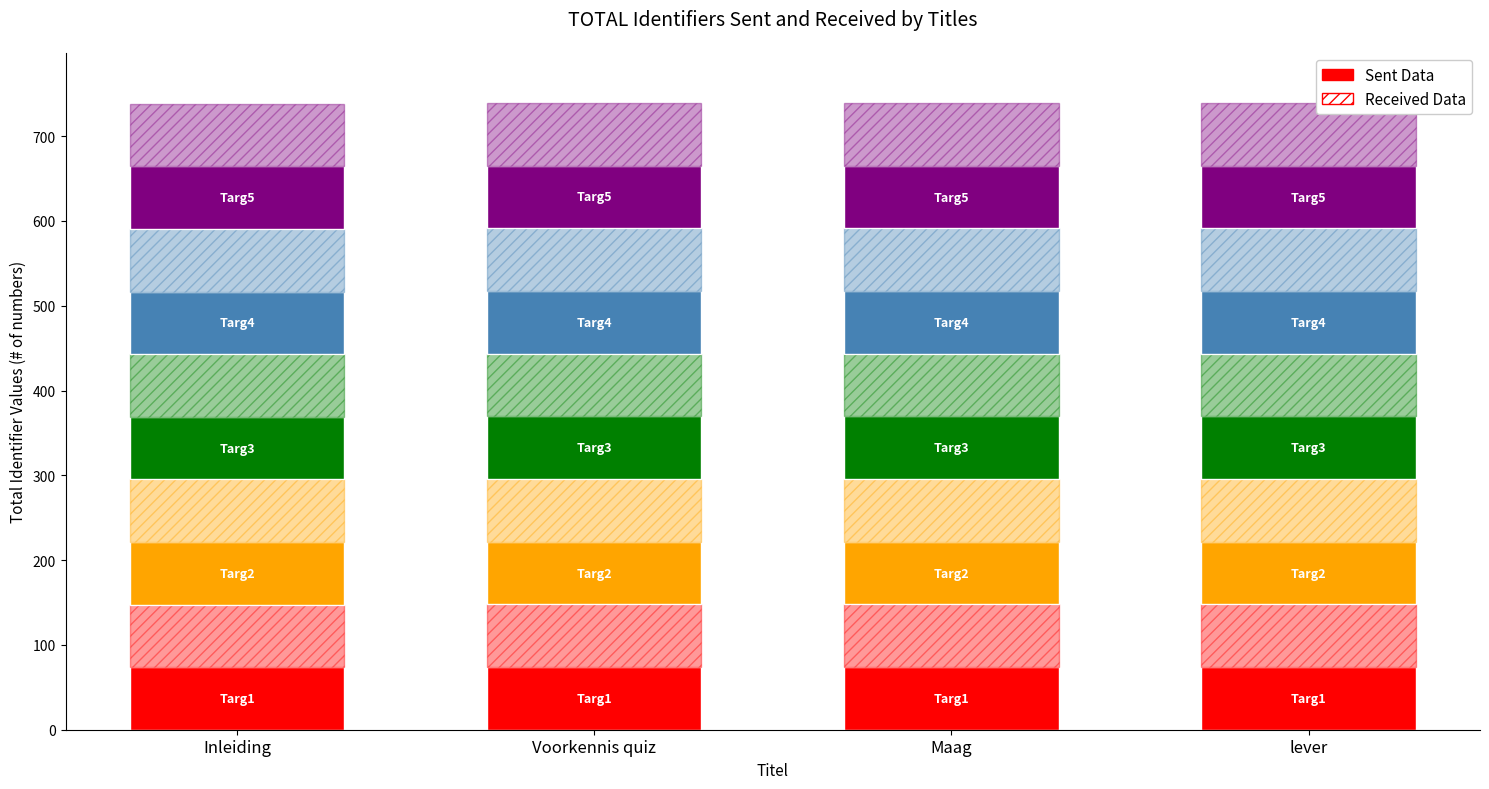

Reading left to right, what are all the values shown in this chart?

Targ1: Inleiding=73.7	Voorkennis quiz=73.9	Maag=73.9	lever=73.9
Targ2: Inleiding=73.9	Voorkennis quiz=73.9	Maag=73.9	lever=73.9
Targ3: Inleiding=73.7	Voorkennis quiz=73.9	Maag=73.9	lever=73.9
Targ4: Inleiding=73.9	Voorkennis quiz=73.9	Maag=73.9	lever=73.9
Targ5: Inleiding=73.7	Voorkennis quiz=73.9	Maag=73.9	lever=73.9